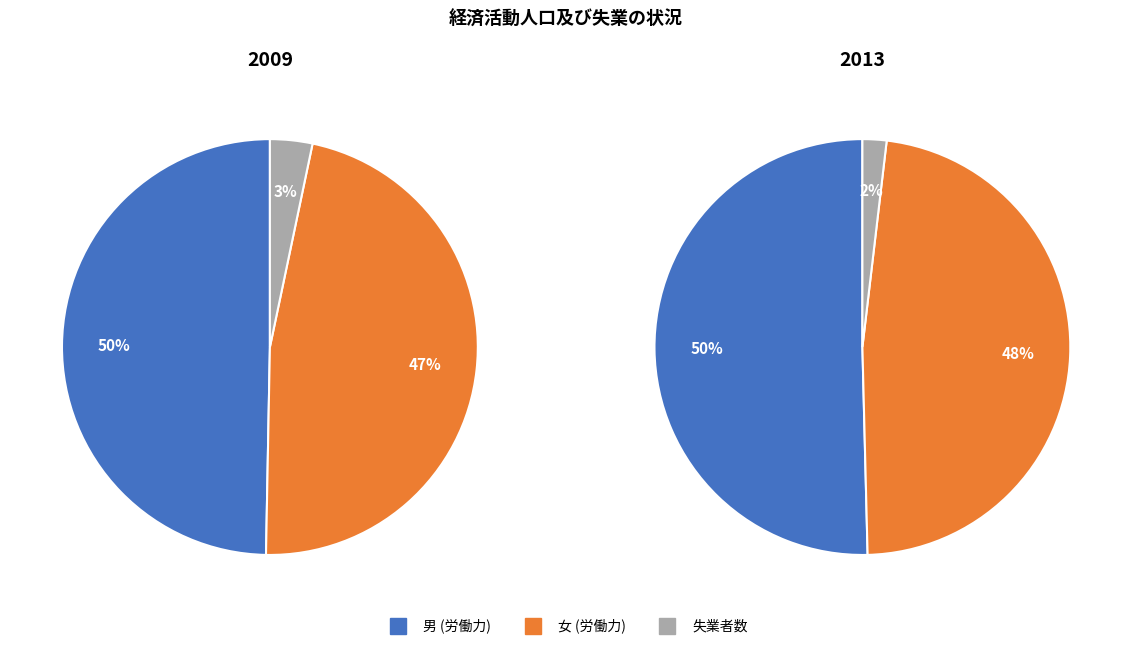

Combined, do 3 and 4 account for over 50%?

No